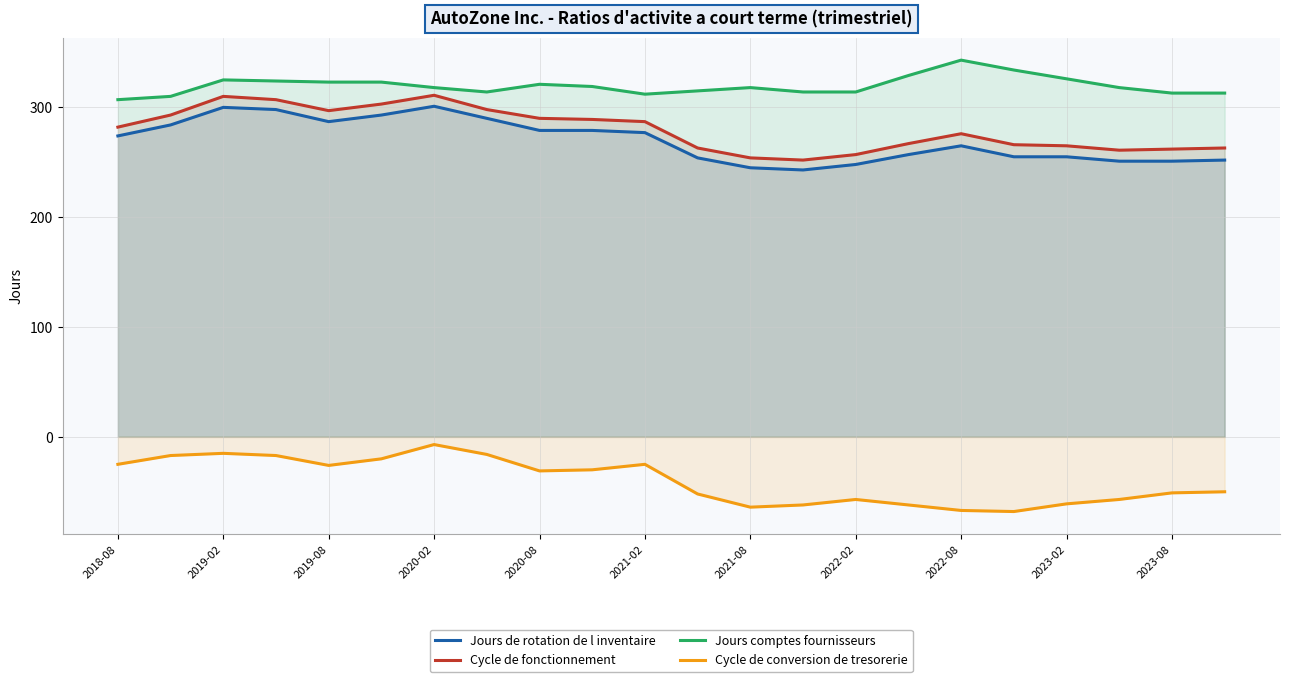

What is the total value across all series at 2023-02?

785